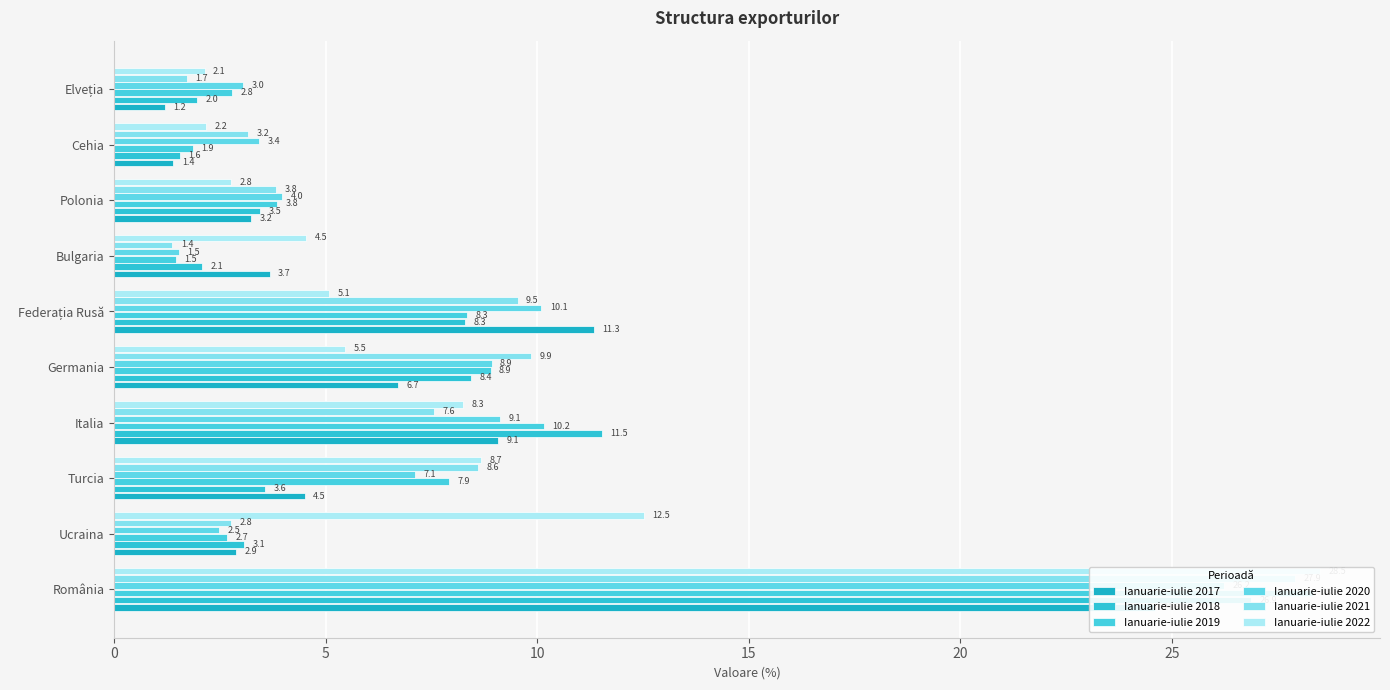

What is the approximate value of Ianuarie-iulie 2020 at Polonia?

4.0